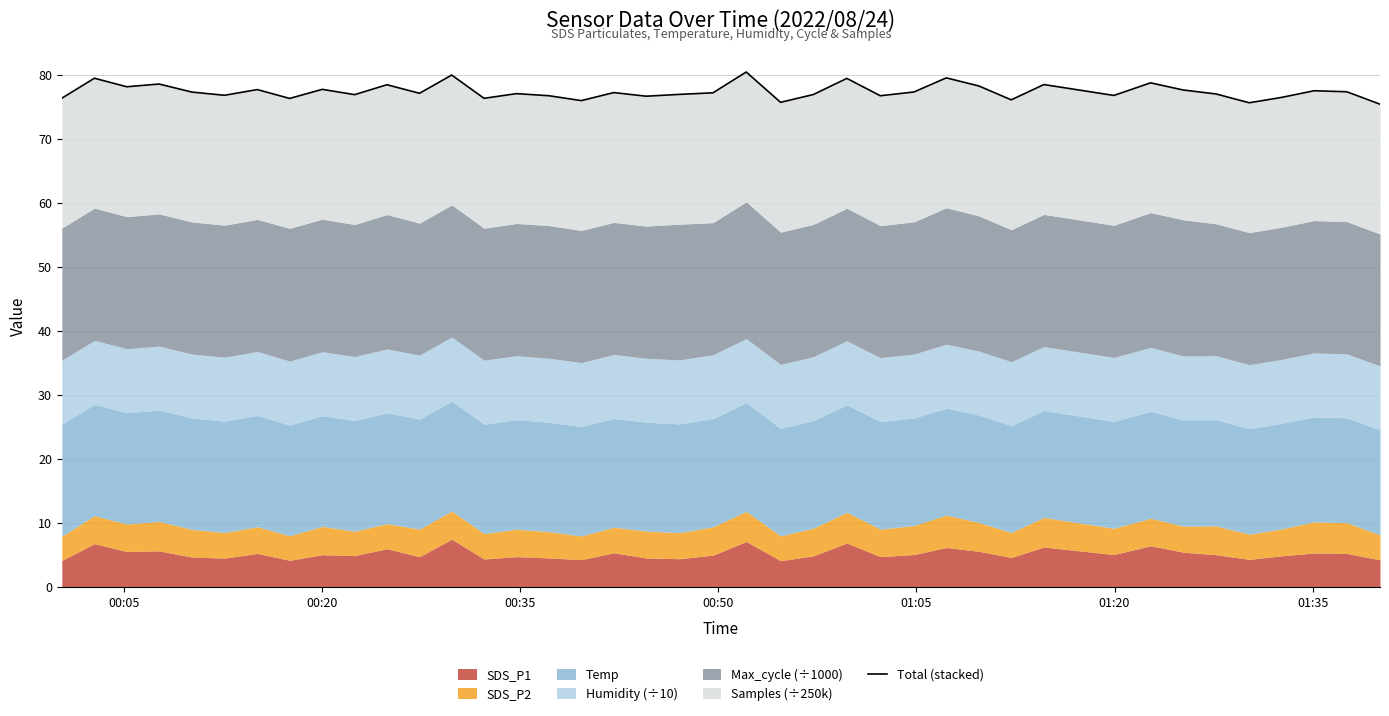

How many interior local valleys (lower than both neighbors) does the data have?

13